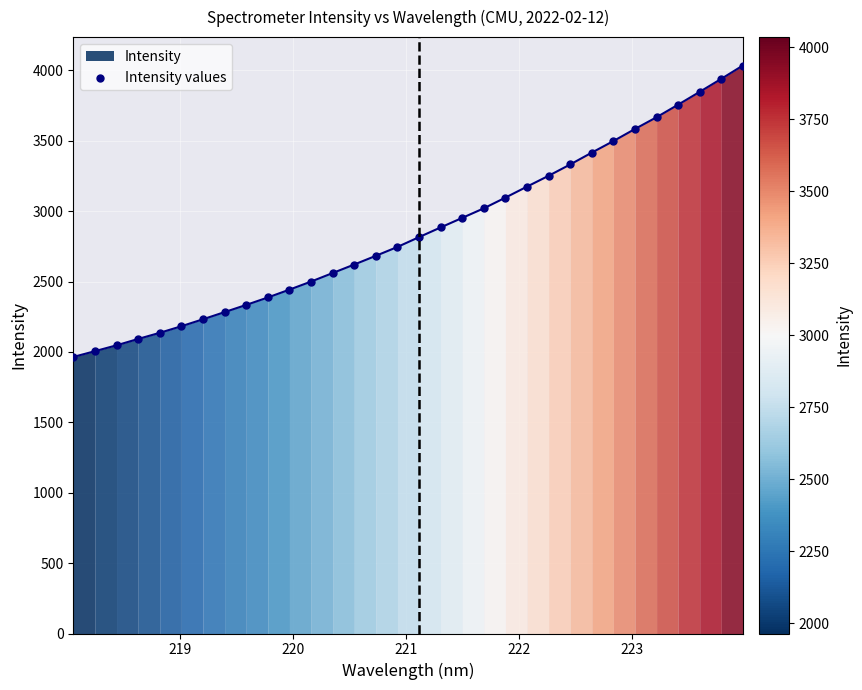

What is the range of X values (max minus min)?

5.9